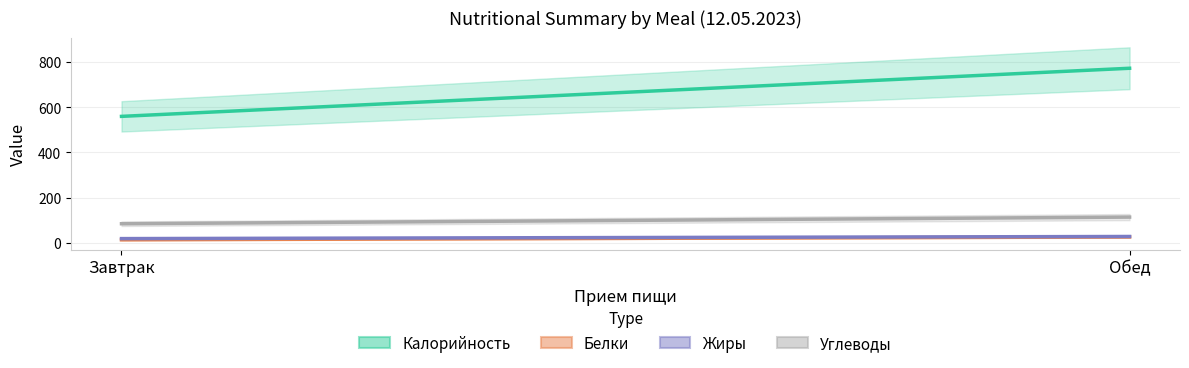

Which category has the highest value in the Жиры series?

Обед